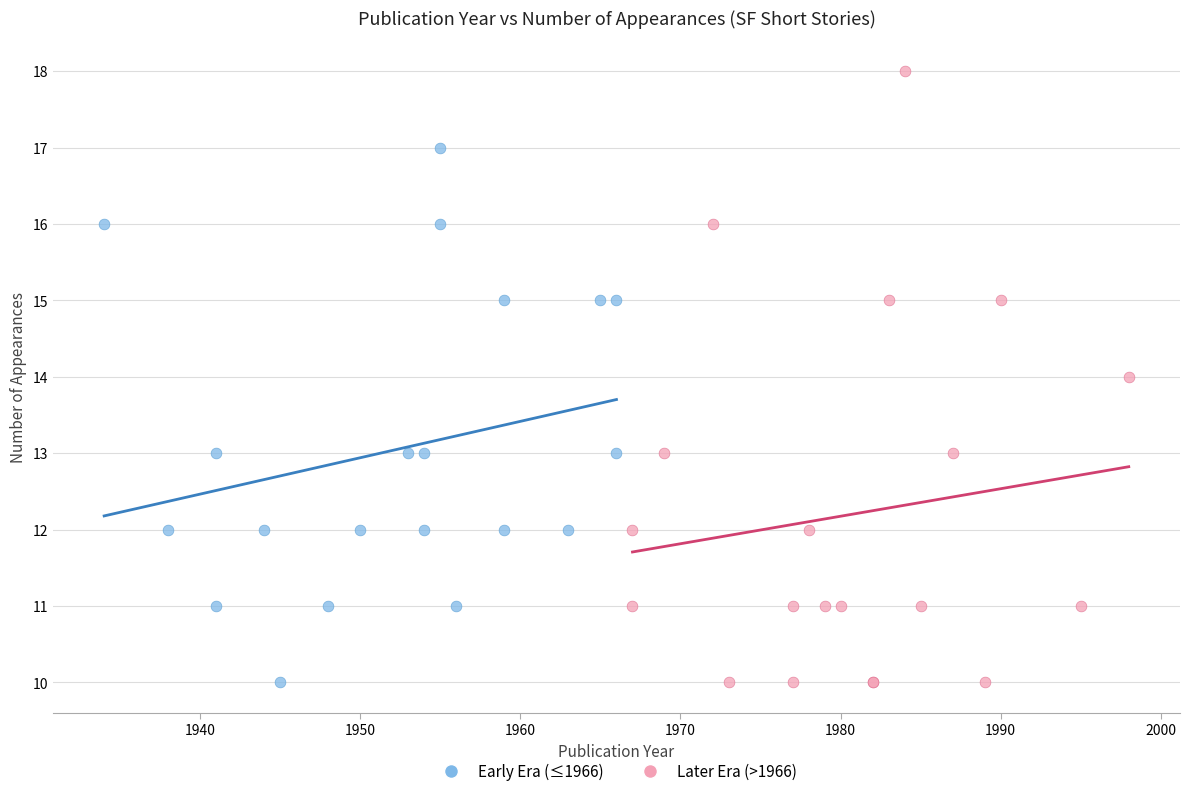

Which series contains the highest Y value?

Later Era (>1966)